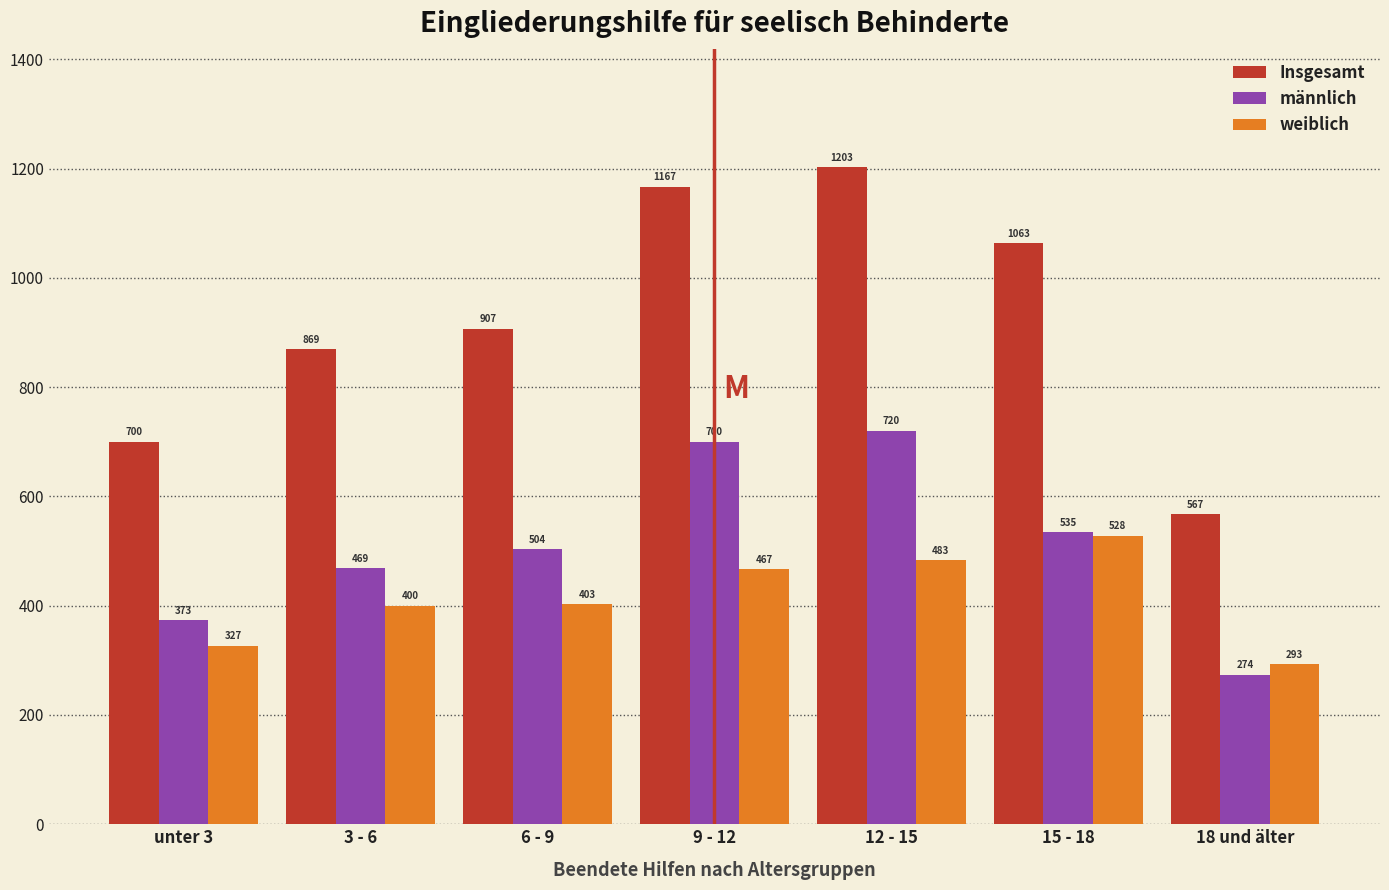

Reading left to right, list all the values displayed in this chart.

Insgesamt: unter 3=700	3 - 6=869	6 - 9=907	9 - 12=1167	12 - 15=1203	15 - 18=1063	18 und älter=567
männlich: unter 3=373	3 - 6=469	6 - 9=504	9 - 12=700	12 - 15=720	15 - 18=535	18 und älter=274
weiblich: unter 3=327	3 - 6=400	6 - 9=403	9 - 12=467	12 - 15=483	15 - 18=528	18 und älter=293